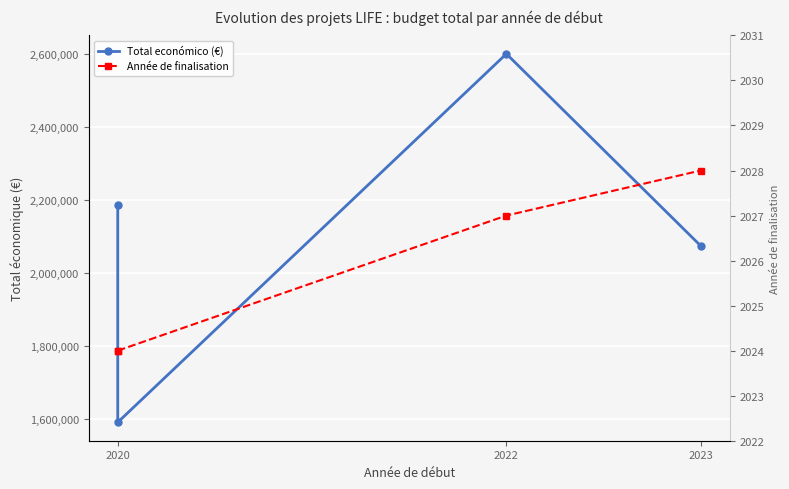

The Année de finalisation series shows 2028 at 2023. True or false?

True